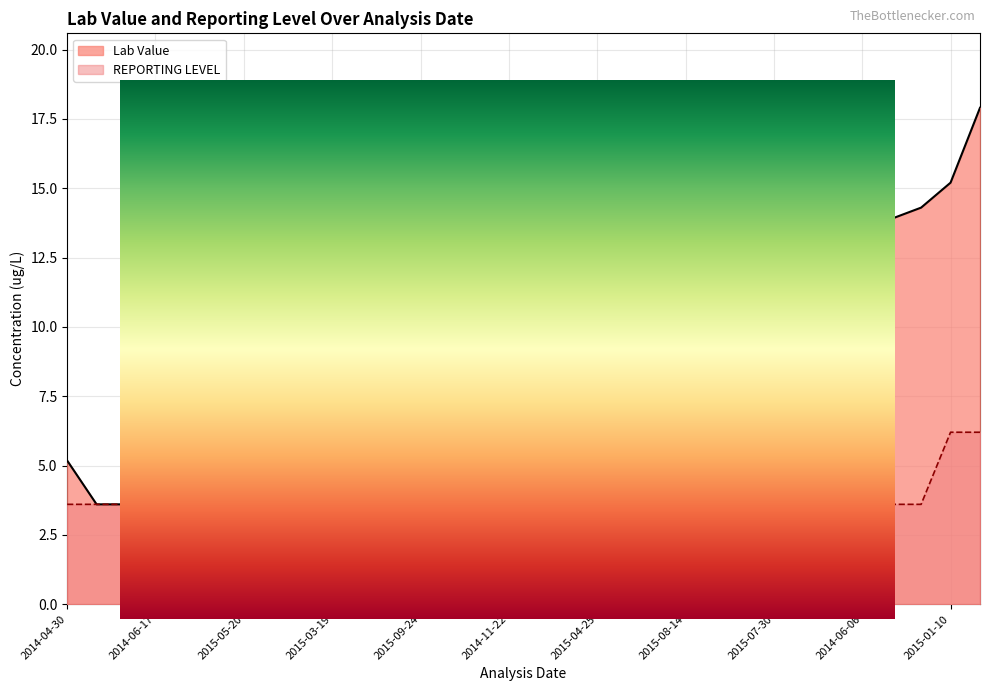

How many data points in Lab Value are less than 7?

15